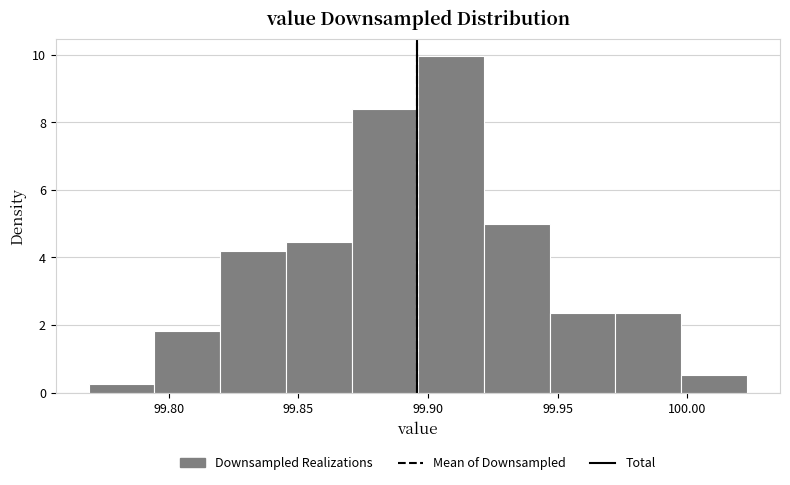

What is the height of the bar covering 99.820 to 99.845 on the x-axis? Neither the bar edges nor the heights are printed on the chart, so give them approximately, as read against the axes.

4.2